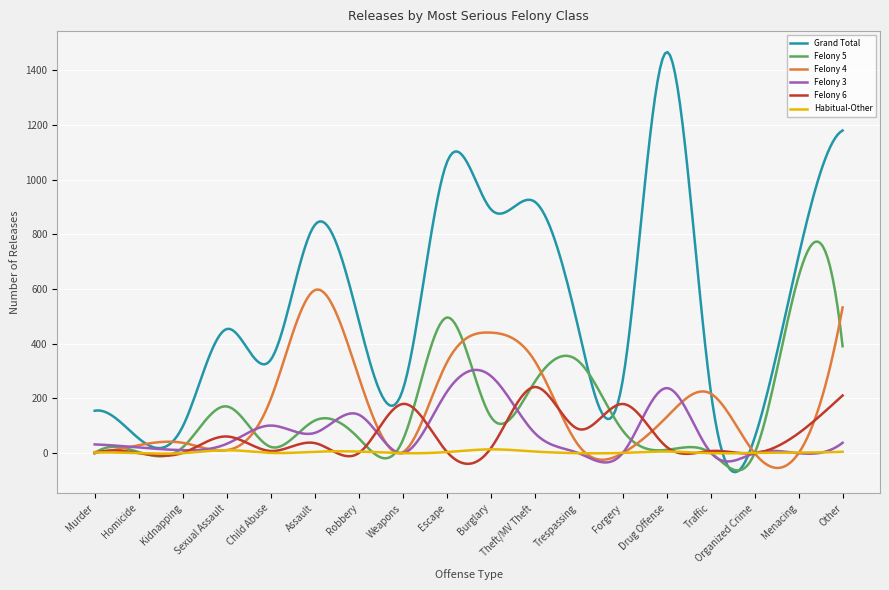

Which series has the largest total across all categories?

Grand Total